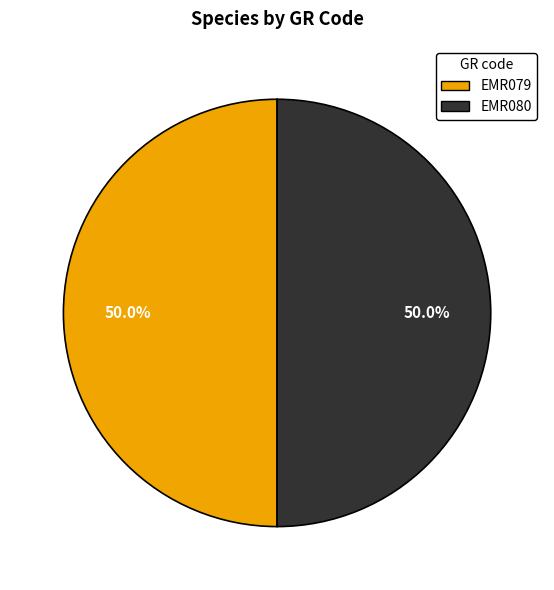

Combined, what portion of the pie is EMR080 and EMR079?

100.0%